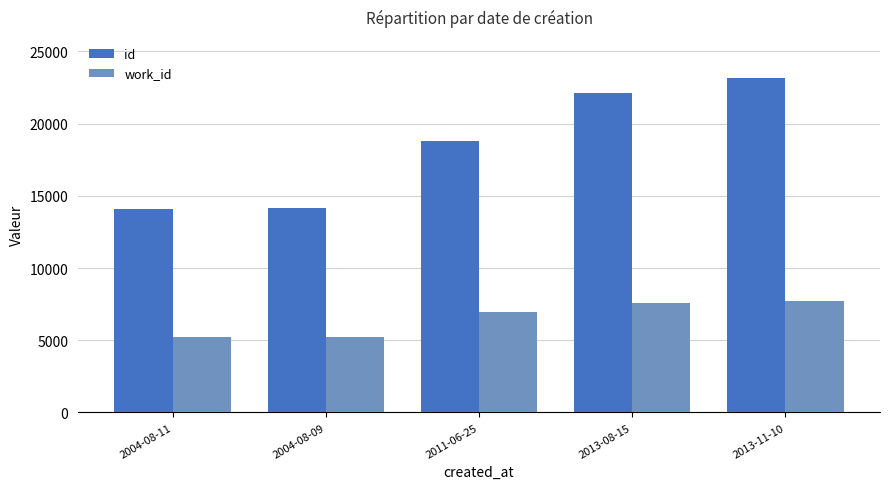

Is the value of work_id at 2004-08-09 greater than the value of id at 2011-06-25?

No